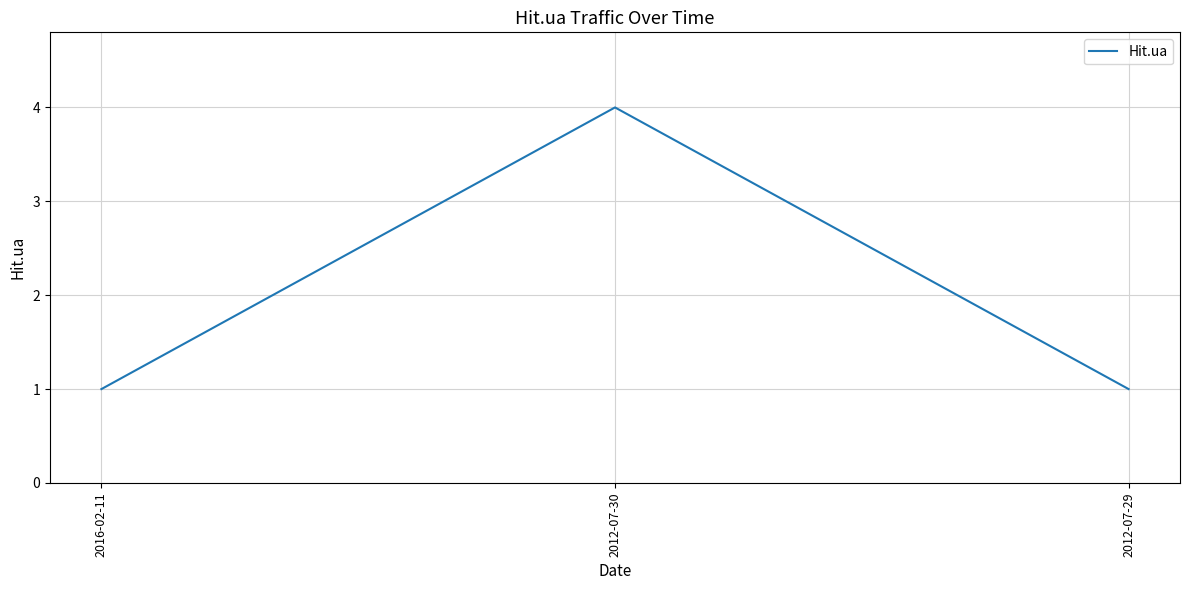

Between 2016-02-11 and 2012-07-30, which is larger?

2012-07-30